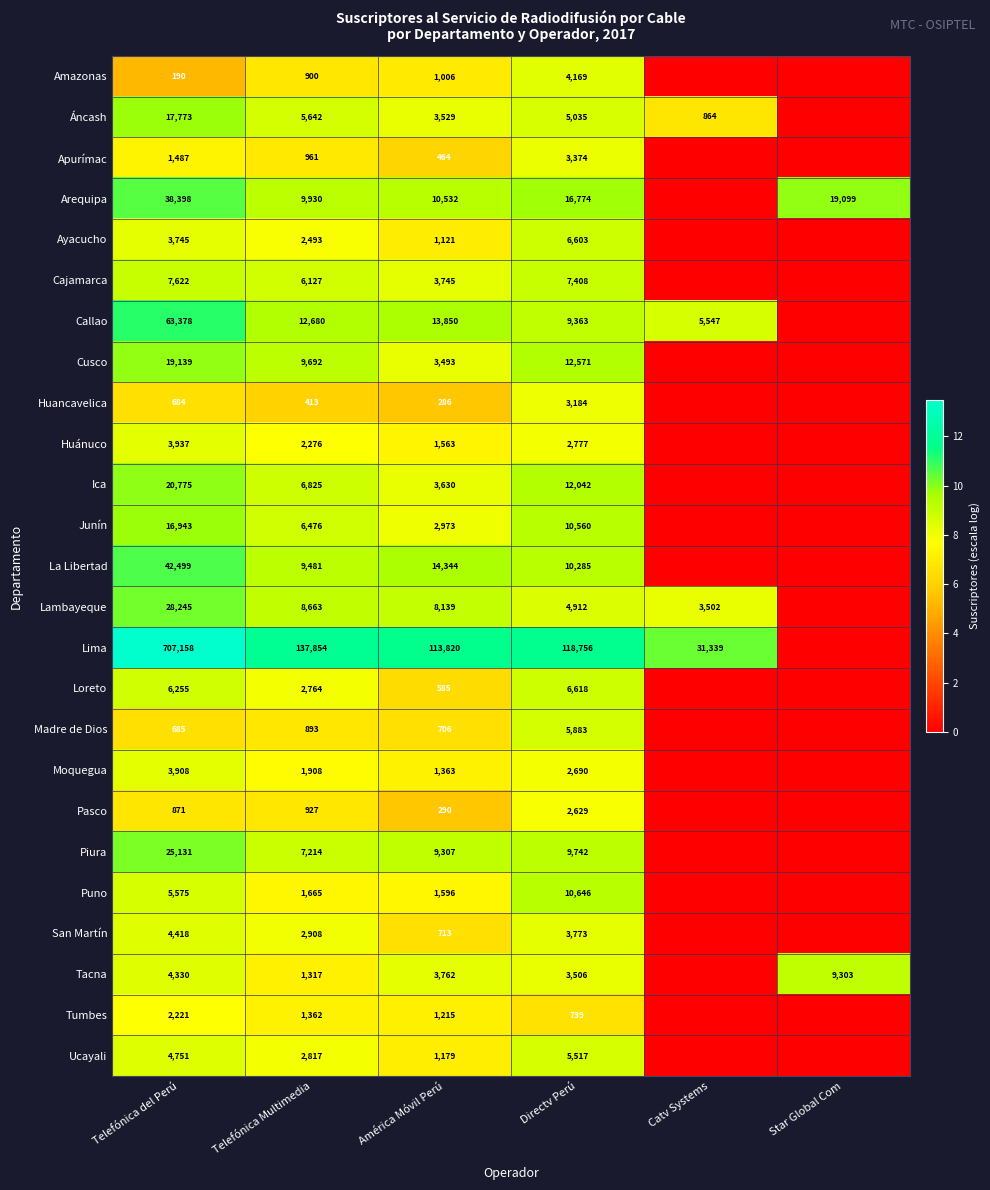

What is the sum of the Madre de Dios values at Telefónica Multimedia and América Móvil Perú?

1599